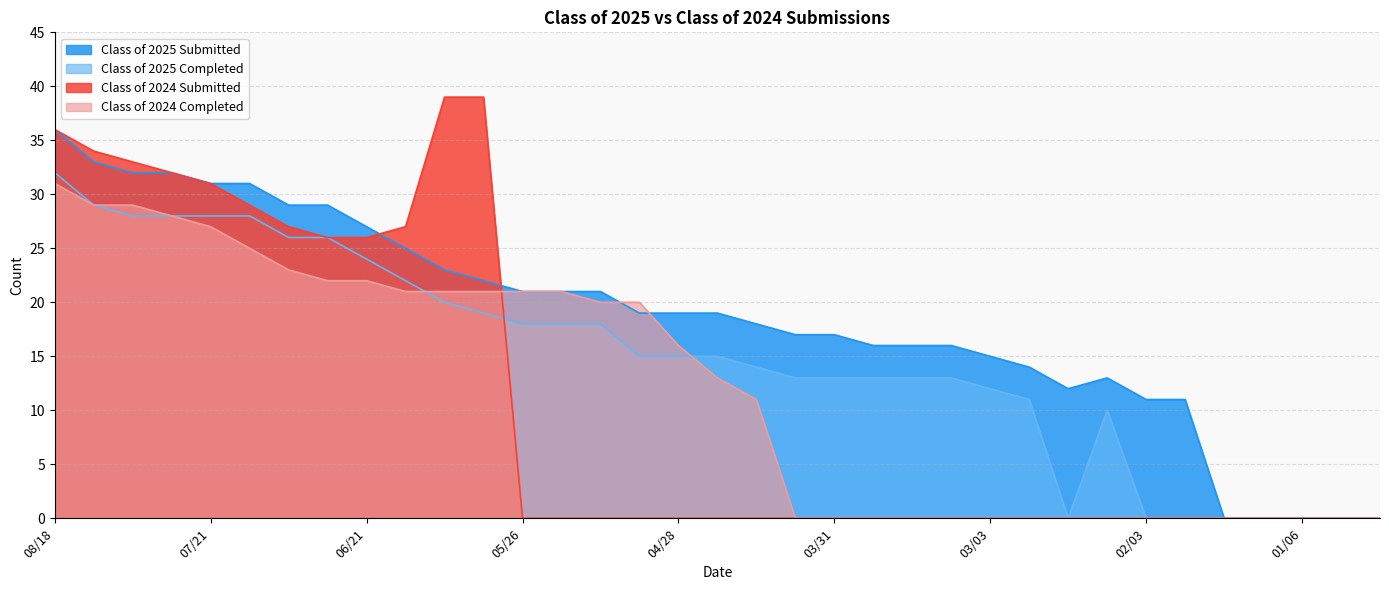

Where is Class of 2024 Completed nearest to the value 15?

04/28